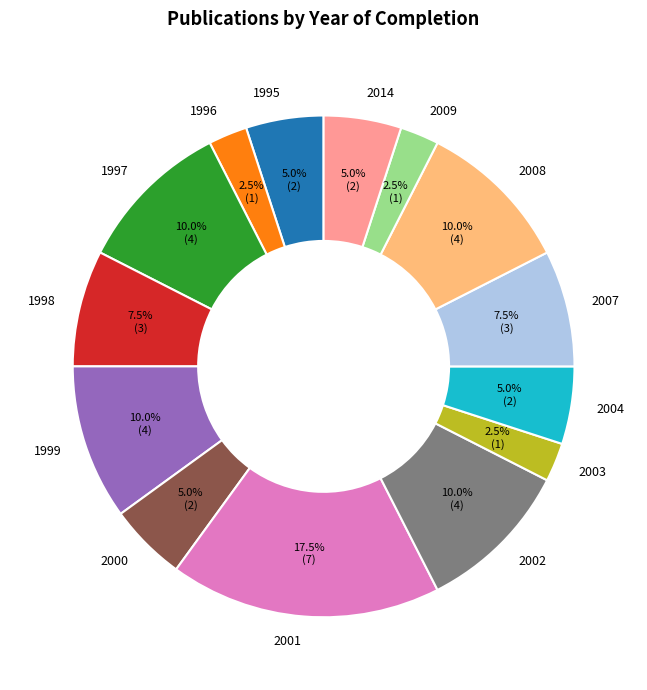

What is the largest slice in the pie chart?

2001